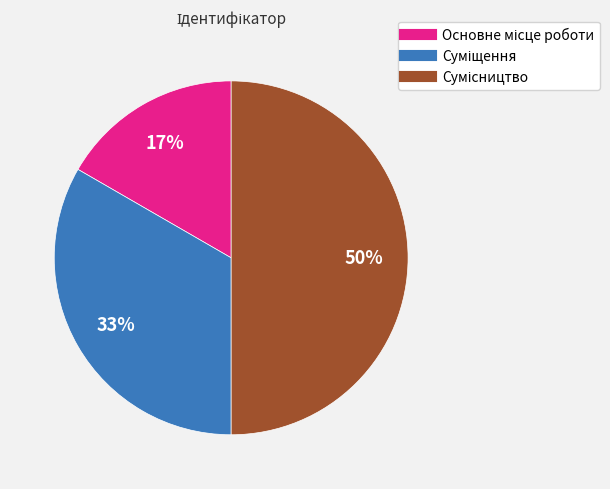

To the nearest percent, what is the difference between the largest and smallest slice percentages?

33%